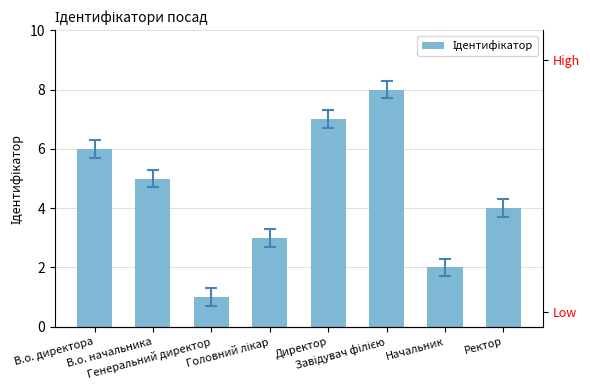

True or false: the data shows 2 at В.о. начальника.

False